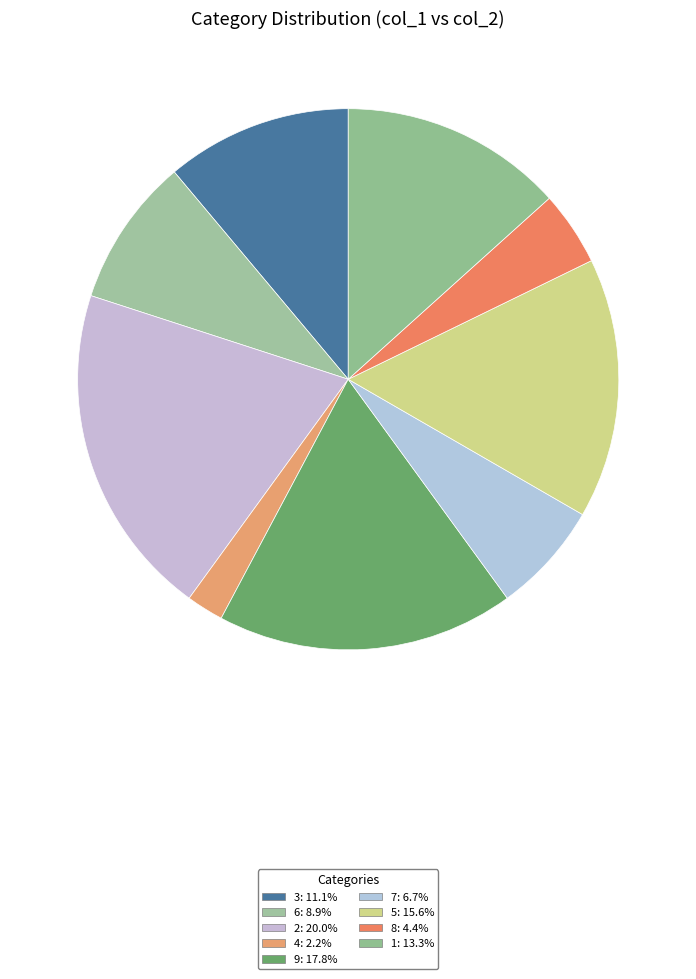

How many segments does this pie chart have?

9